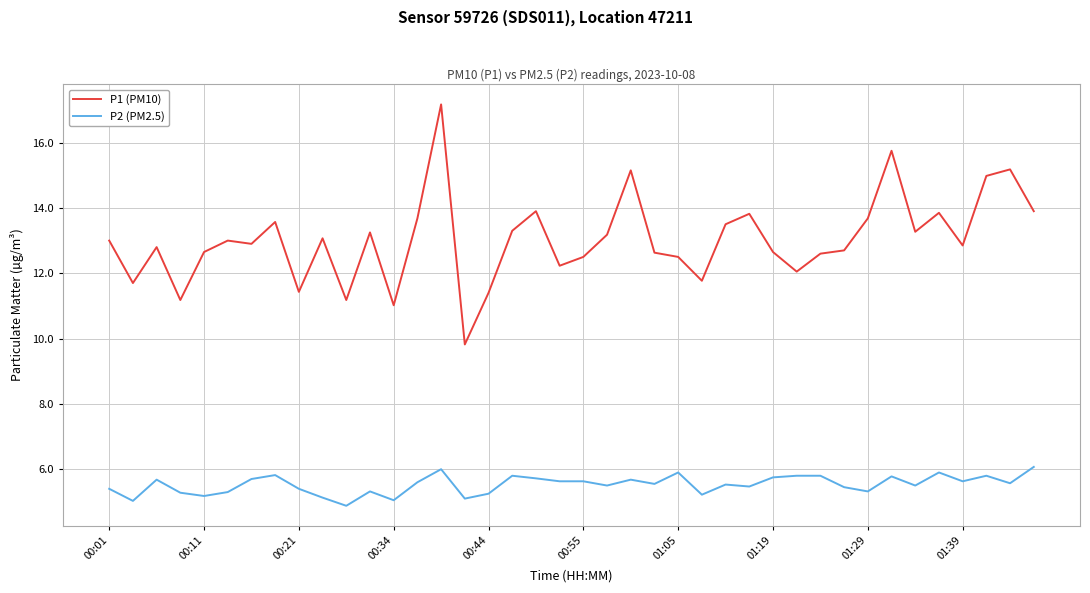

Which series has the widest spread of values?

P1 (PM10)